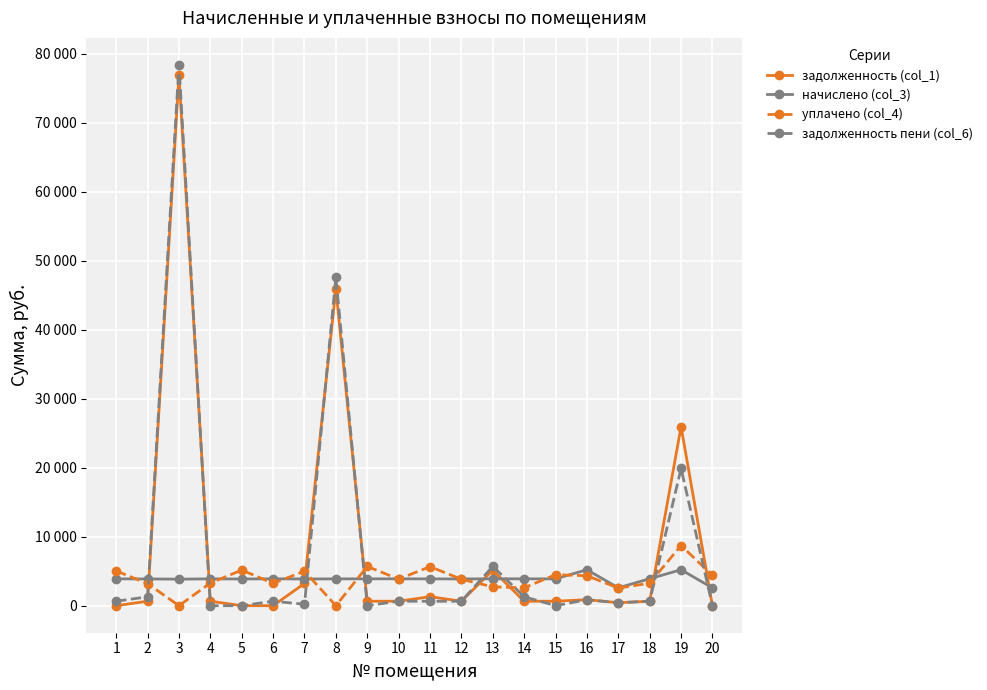

True or false: задолженность пени (col_6) has a value of -48534.6 at 9.

False